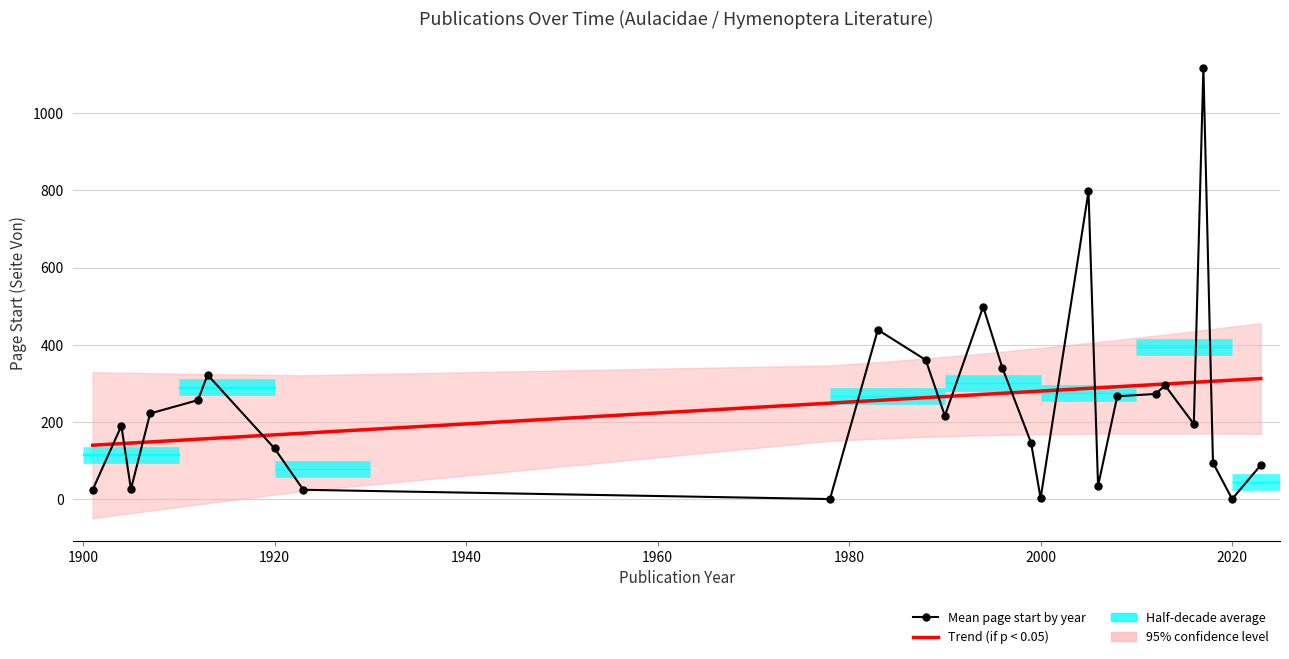

What is the difference between the maximum and minimum values in the Mean page start by year series?

1116.0